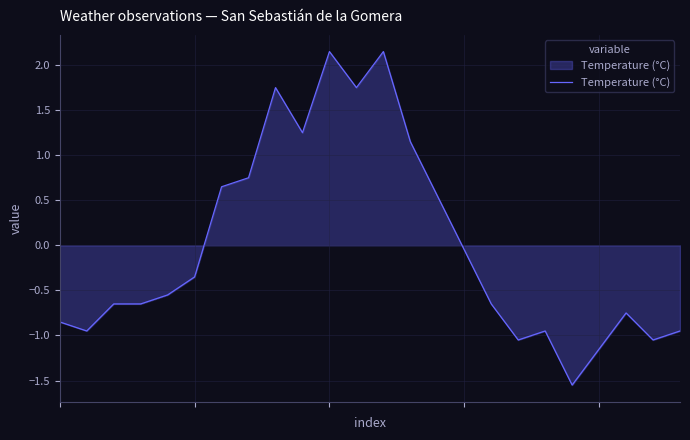

How many lines are shown in the chart?

1